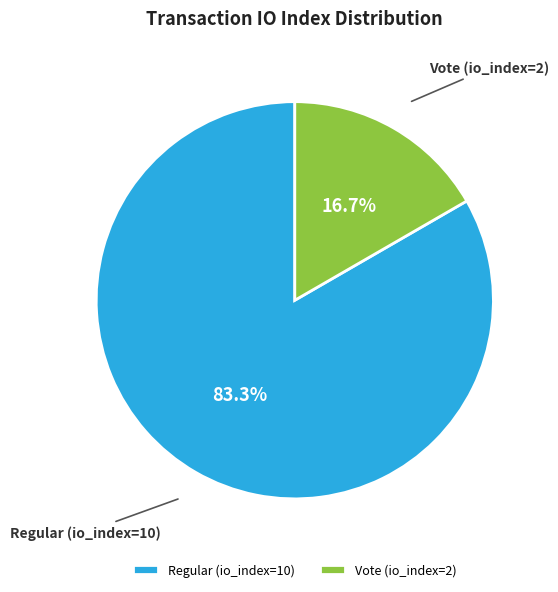

To the nearest percent, what is the difference between the Vote (io_index=2) and Regular (io_index=10) slice percentages?

67%